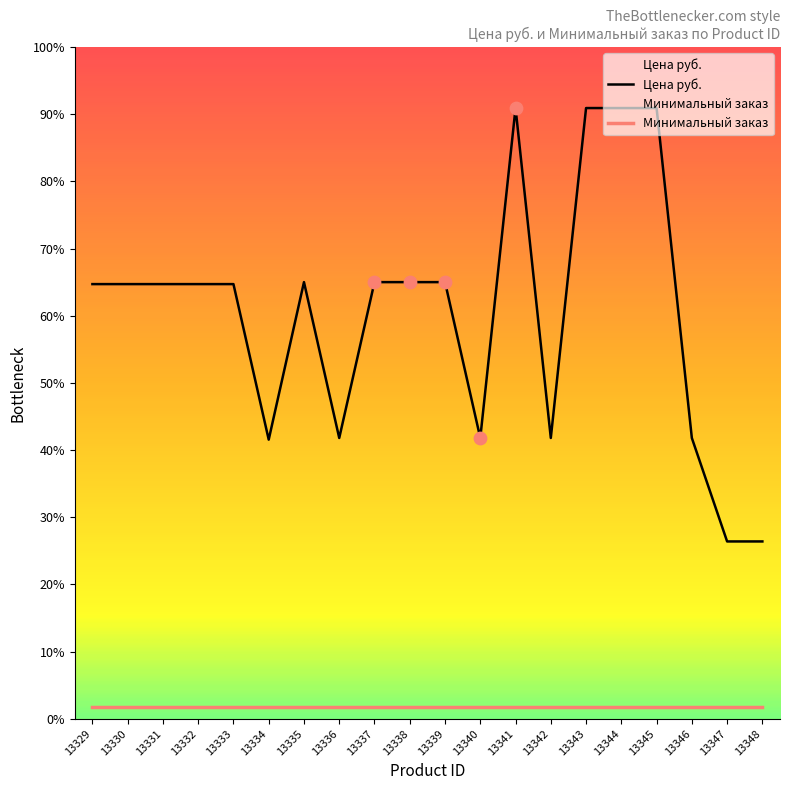

Approximately how many times larger is the value at 13341 compared to 13342?

2.2